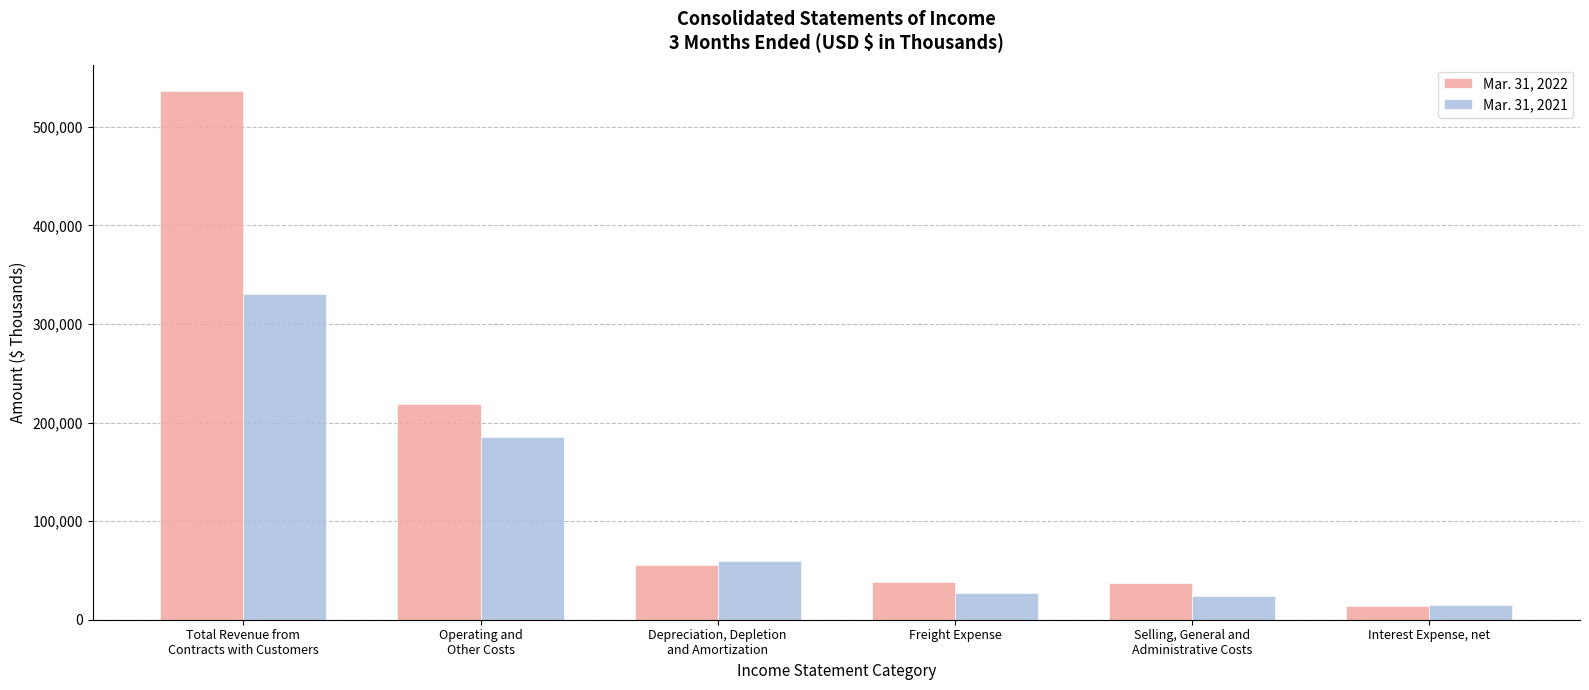

What is the difference between the maximum and minimum values in the Mar. 31, 2022 series?

521802